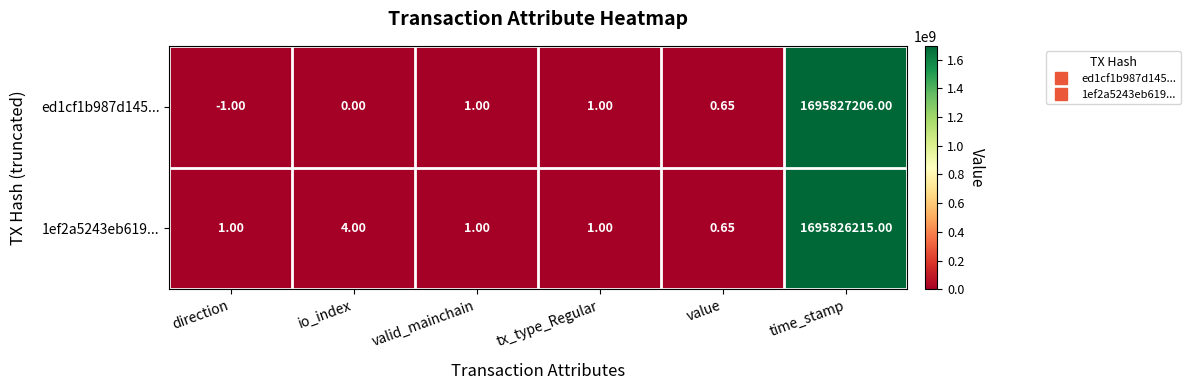

At which category is the sum across all series the highest?

time_stamp